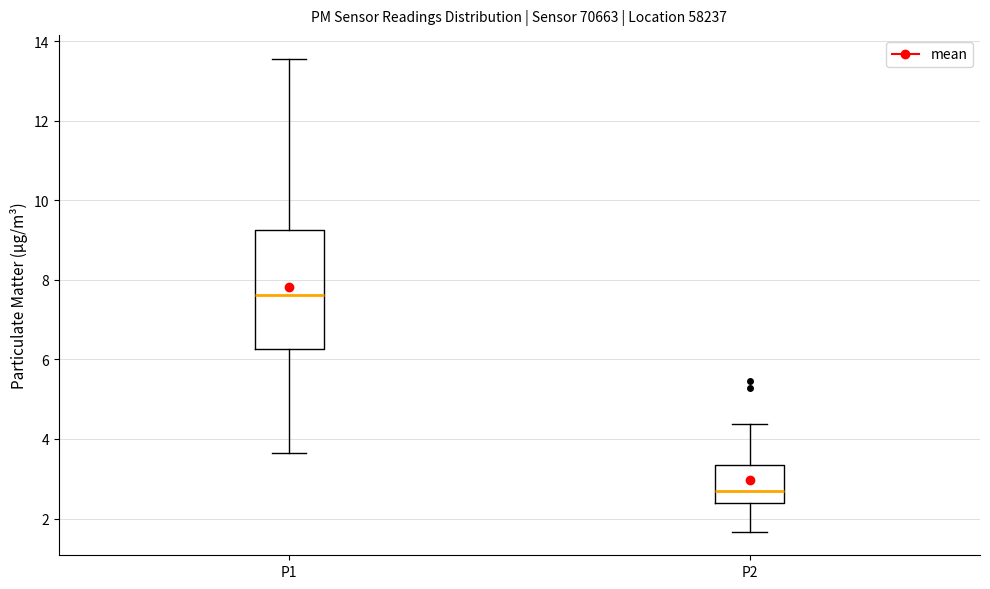

Reading left to right, read every box against the y-axis: the position of its median line, the range the box covers, and the ends of its whiskers. The values are not printed on the chart, so give them approximately, as read against the axis.

P1: median 7.6, box 6.2 to 9.2, whiskers 3.6 to 13.6
P2: median 2.8, box 2.4 to 3.4, whiskers 1.6 to 4.4